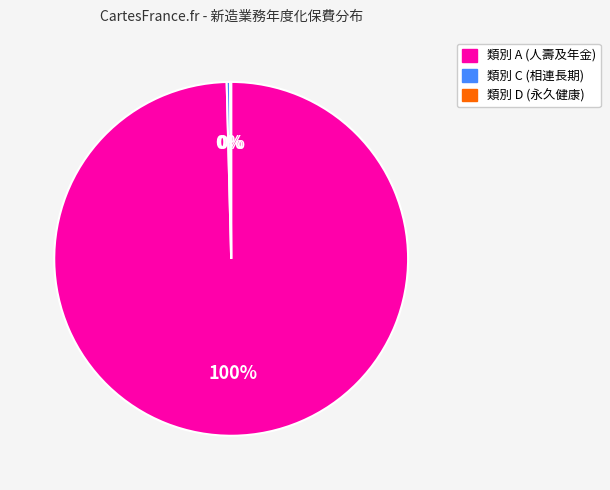

Does any single category account for the majority?

Yes